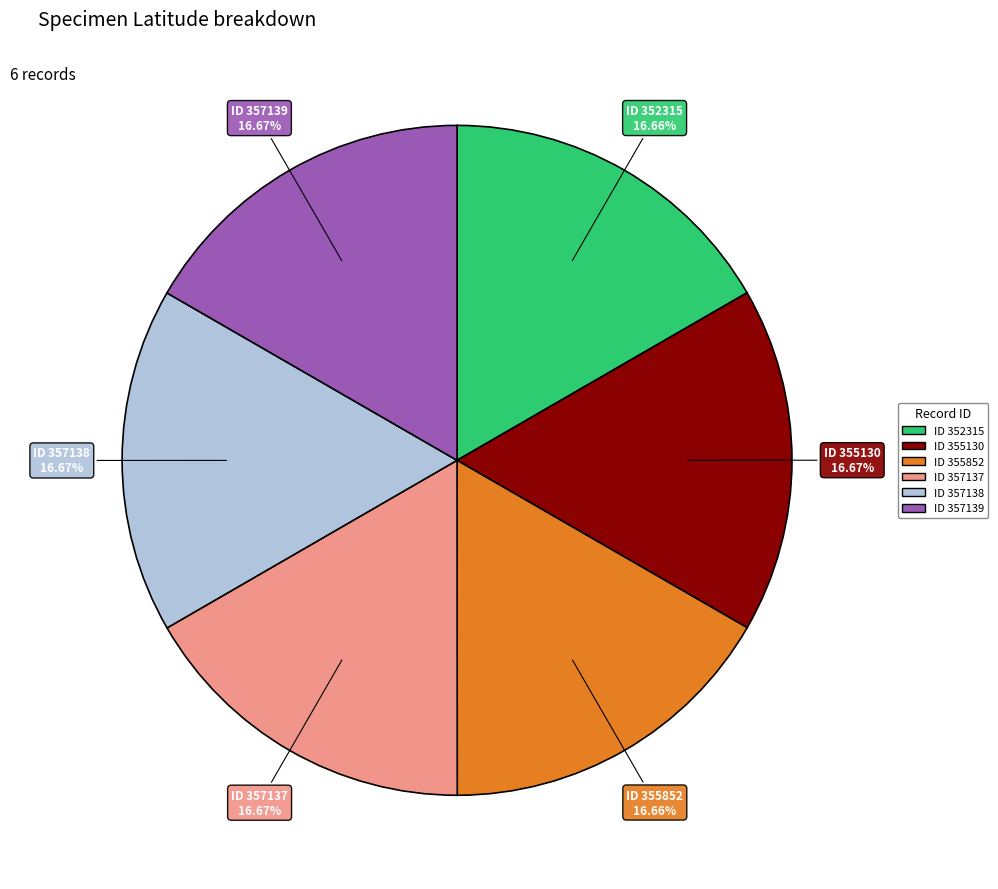

Is there a majority slice in this chart?

No